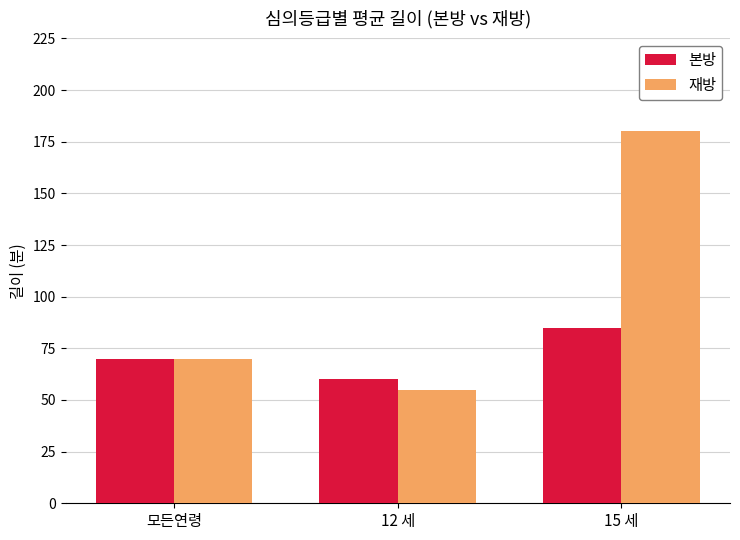

What is the value of the 재방 bar at the 3rd from the left?

180